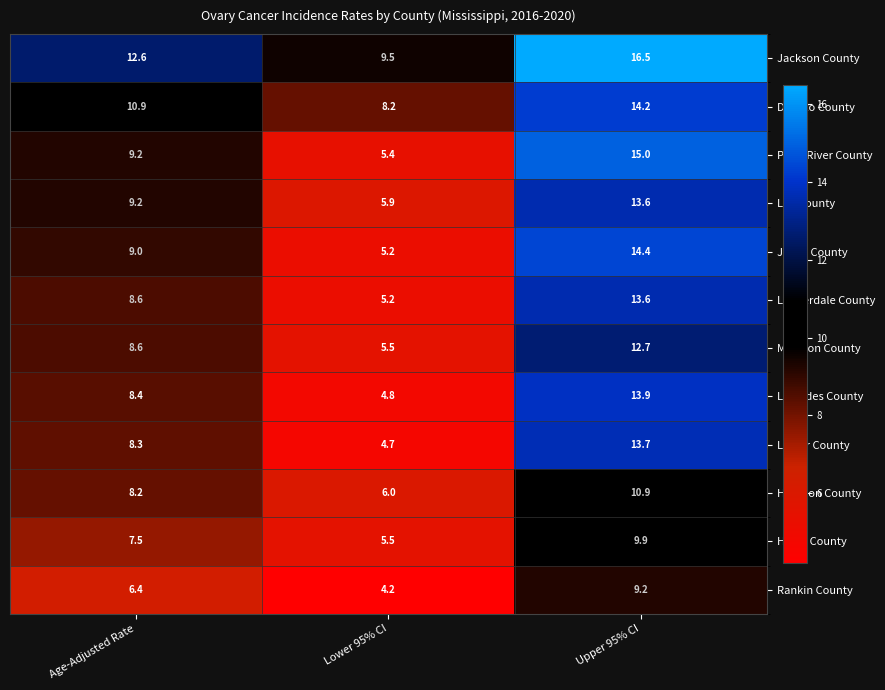

The value of Jackson County at Lower 95% CI is 9.5. True or false?

True